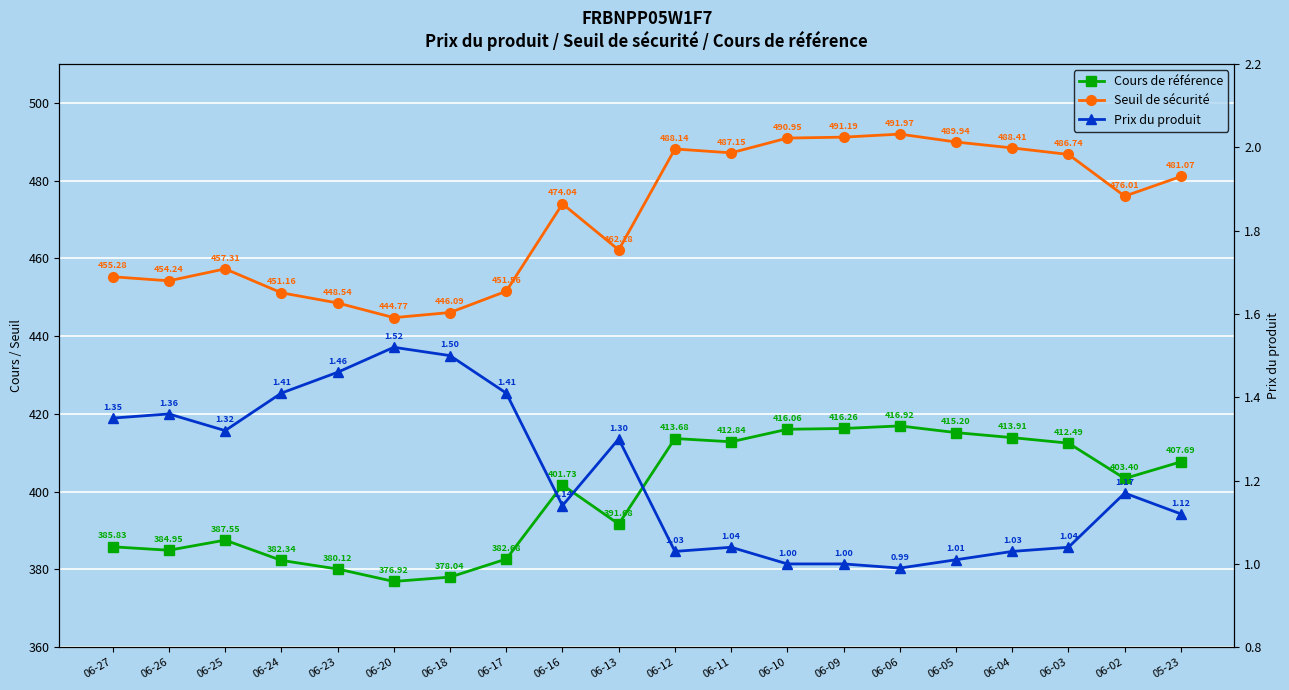

Where is the first local minimum for Cours de référence?

06-26